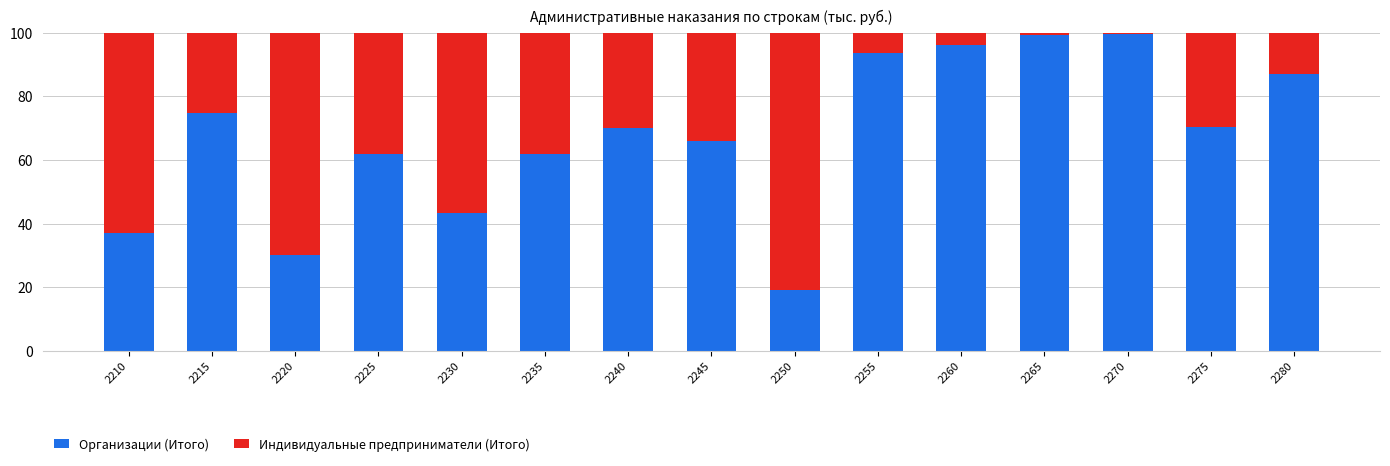

What is the total value across all series at 2245?

100.0